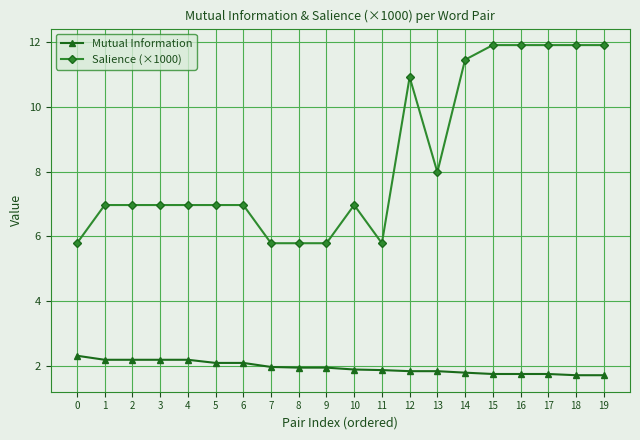

Between 12 and 15, which series saw the biggest shift?

Salience (×1000)